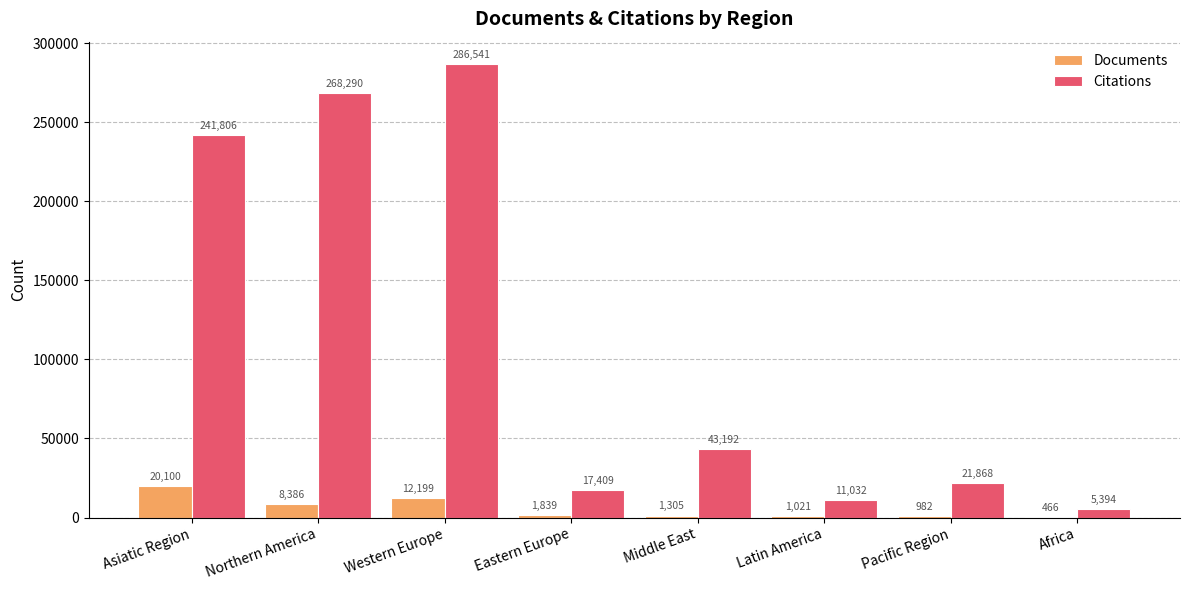

What is the greatest value displayed?

286541